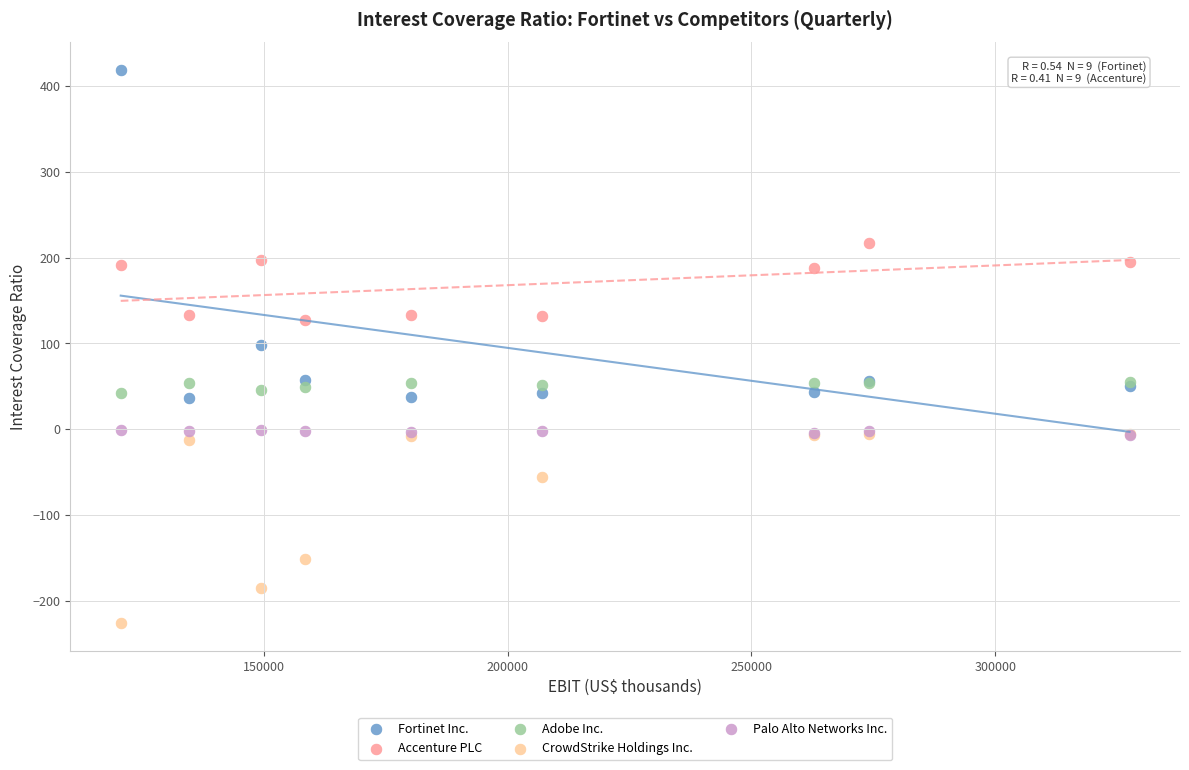

What are all the series names shown in the legend?

Fortinet Inc., Accenture PLC, Adobe Inc., CrowdStrike Holdings Inc., Palo Alto Networks Inc.